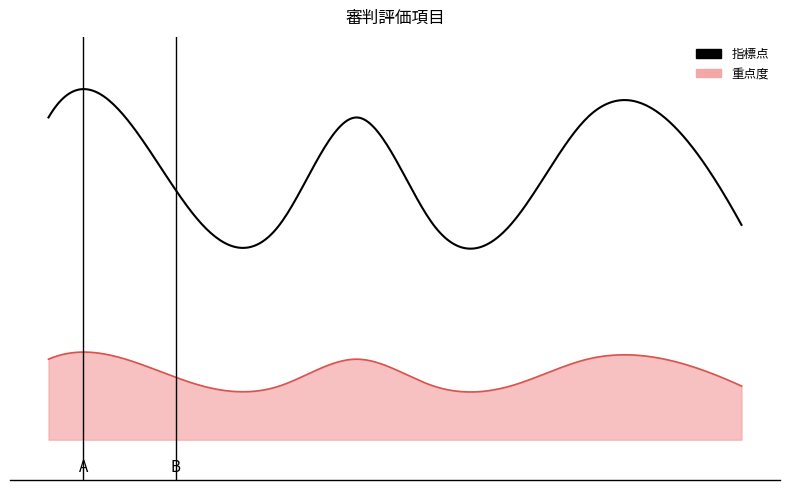

Is the value of 重点度 at 3 greater than the value of 指標点 at 7?

No